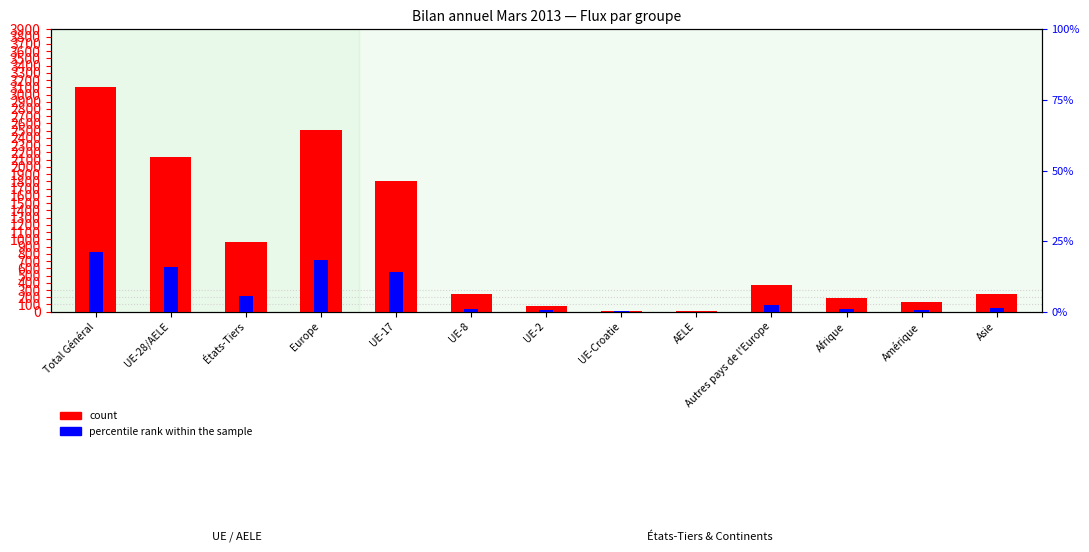

How many data points in count are less than 246?

6